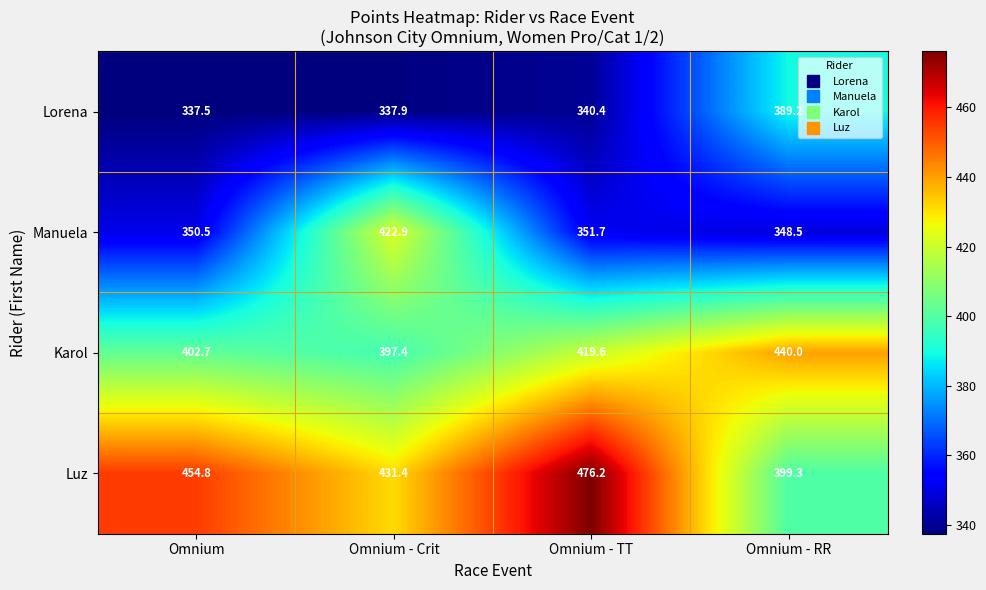

True or false: Manuela has a value of 422.9 at Omnium - Crit.

True